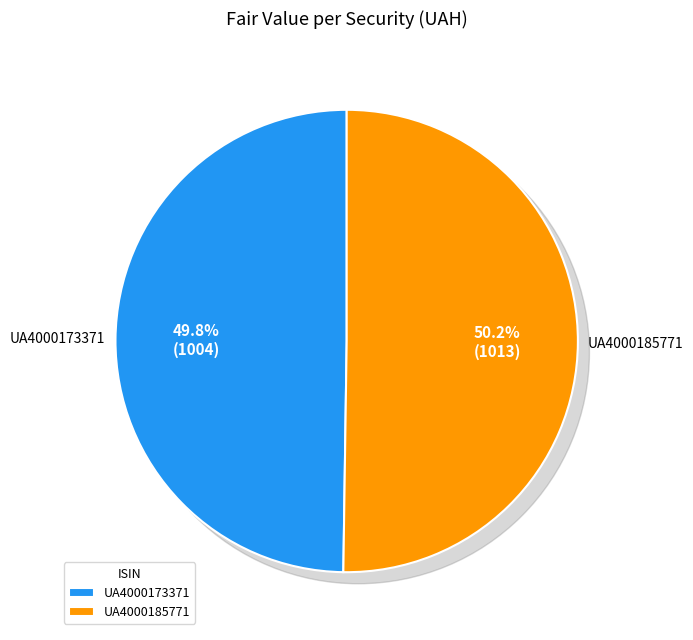

What is the majority slice?

UA4000185771